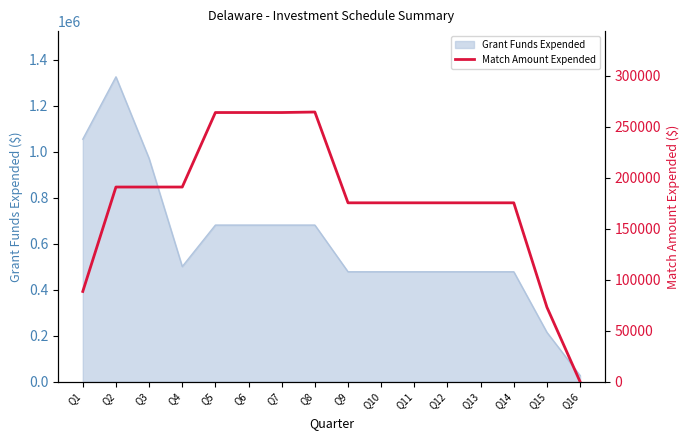

The value of Grant Funds Expended at Q3 is 1463615.5. True or false?

False